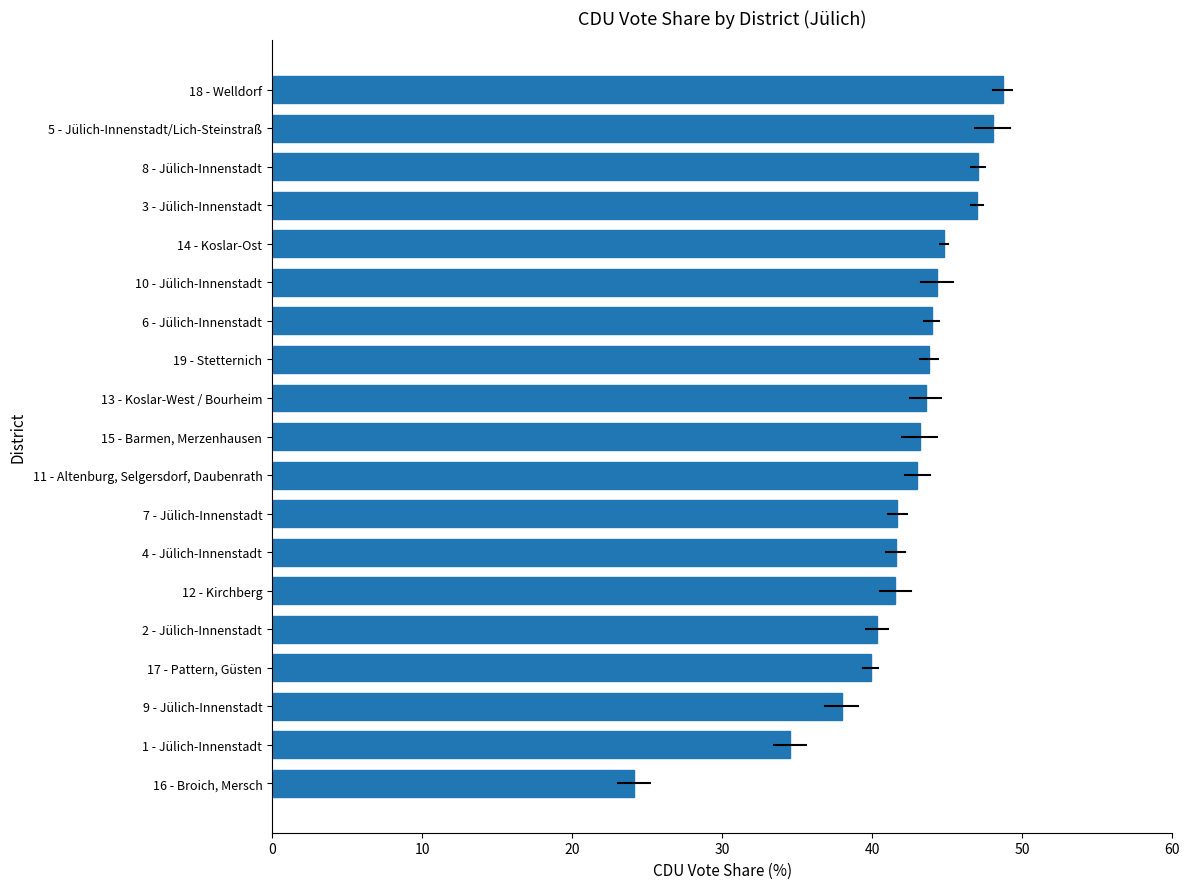

What is the difference between the second highest and second lowest values?

13.5